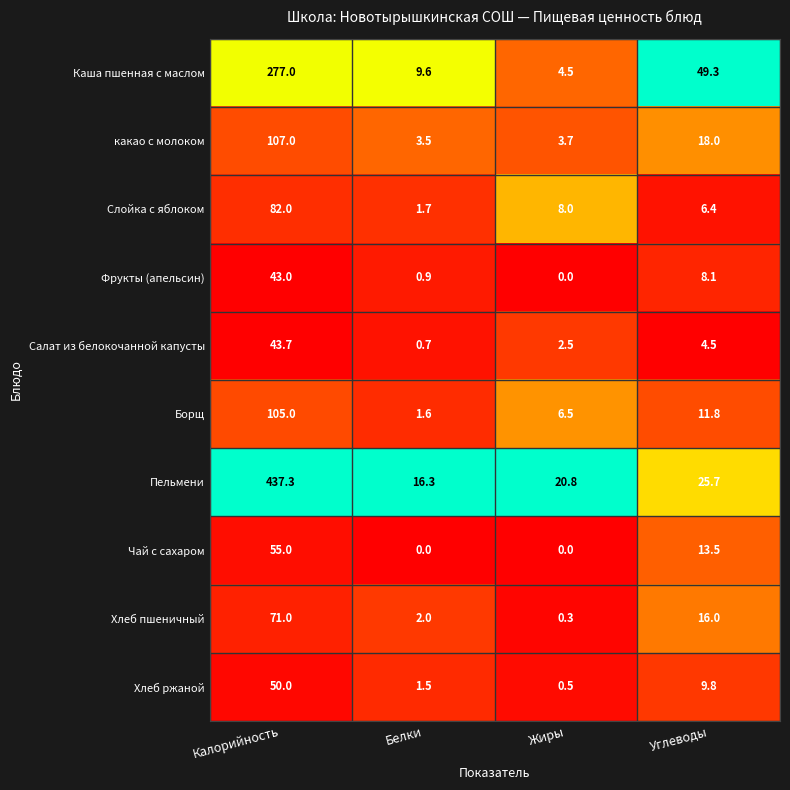

At which label is Пельмени closest to 226?

Углеводы